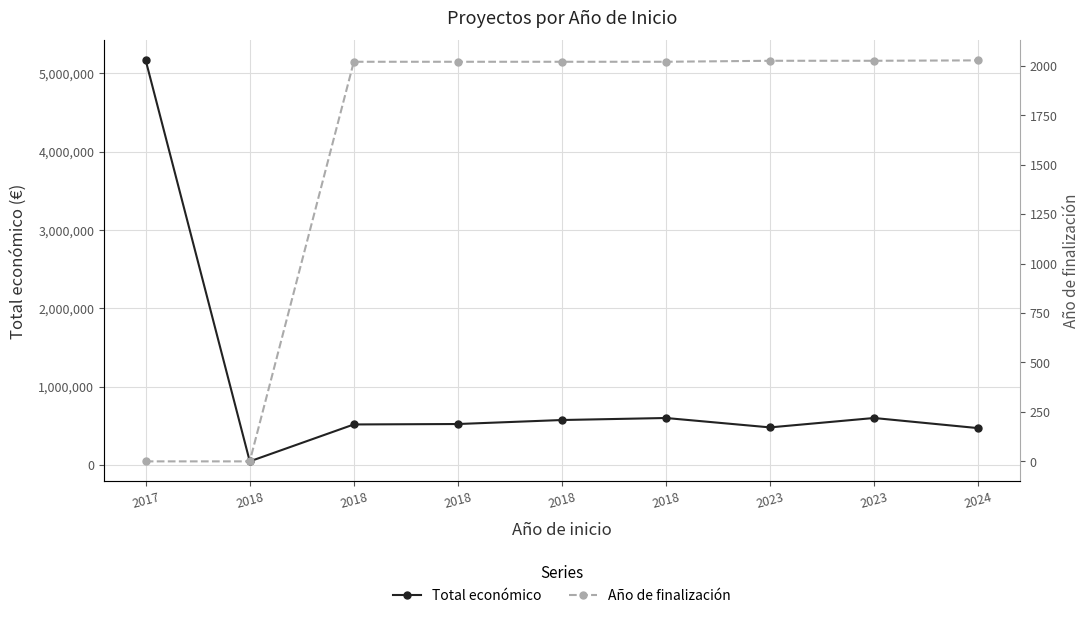

How many distinct data groups are displayed?

2